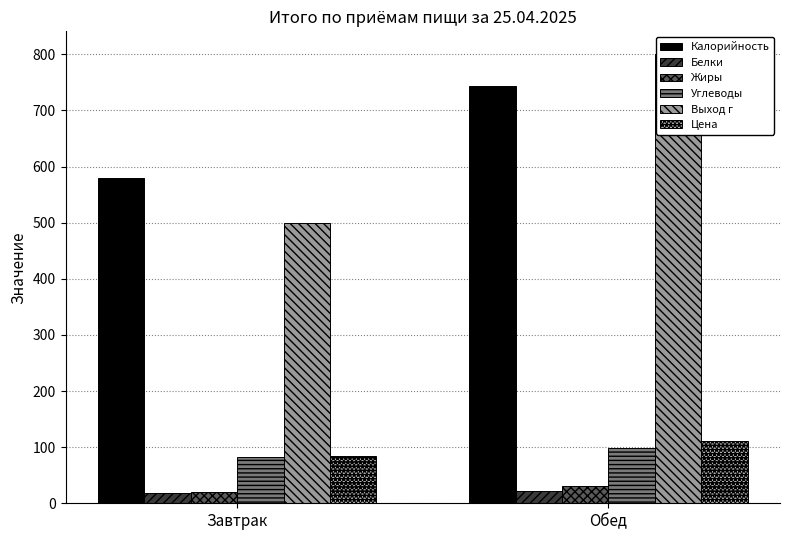

What is the label of the 2nd bar from the left?

Обед